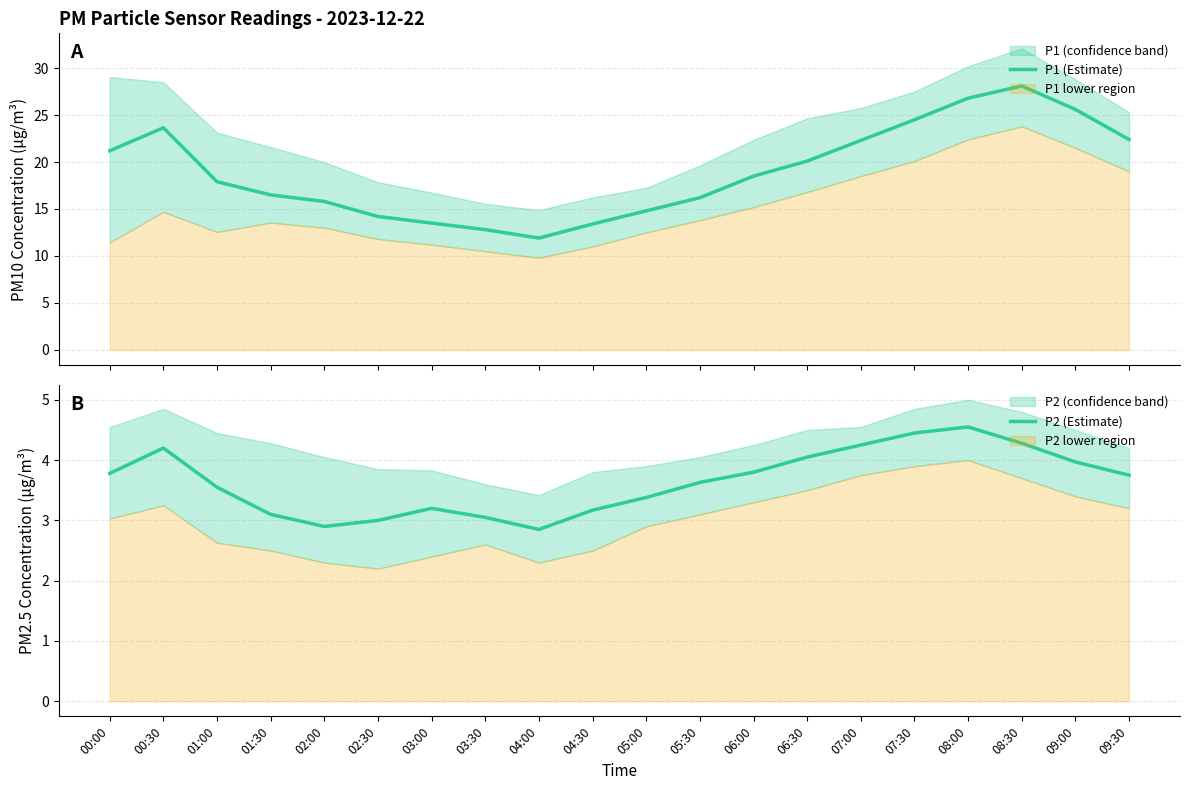

Reading right to left, transcribe all the data shown in this chart.

P1 (Estimate): 09:30=22.4	09:00=25.6	08:30=28.1	08:00=26.8	07:30=24.5	07:00=22.3	06:30=20.1	06:00=18.5	05:30=16.2	05:00=14.8	04:30=13.4	04:00=11.9	03:30=12.8	03:00=13.5	02:30=14.2	02:00=15.8	01:30=16.5	01:00=17.9	00:30=23.6	00:00=21.2
P2 (Estimate): 09:30=3.8	09:00=4.0	08:30=4.3	08:00=4.5	07:30=4.5	07:00=4.2	06:30=4.0	06:00=3.8	05:30=3.6	05:00=3.4	04:30=3.2	04:00=2.9	03:30=3.0	03:00=3.2	02:30=3.0	02:00=2.9	01:30=3.1	01:00=3.5	00:30=4.2	00:00=3.8